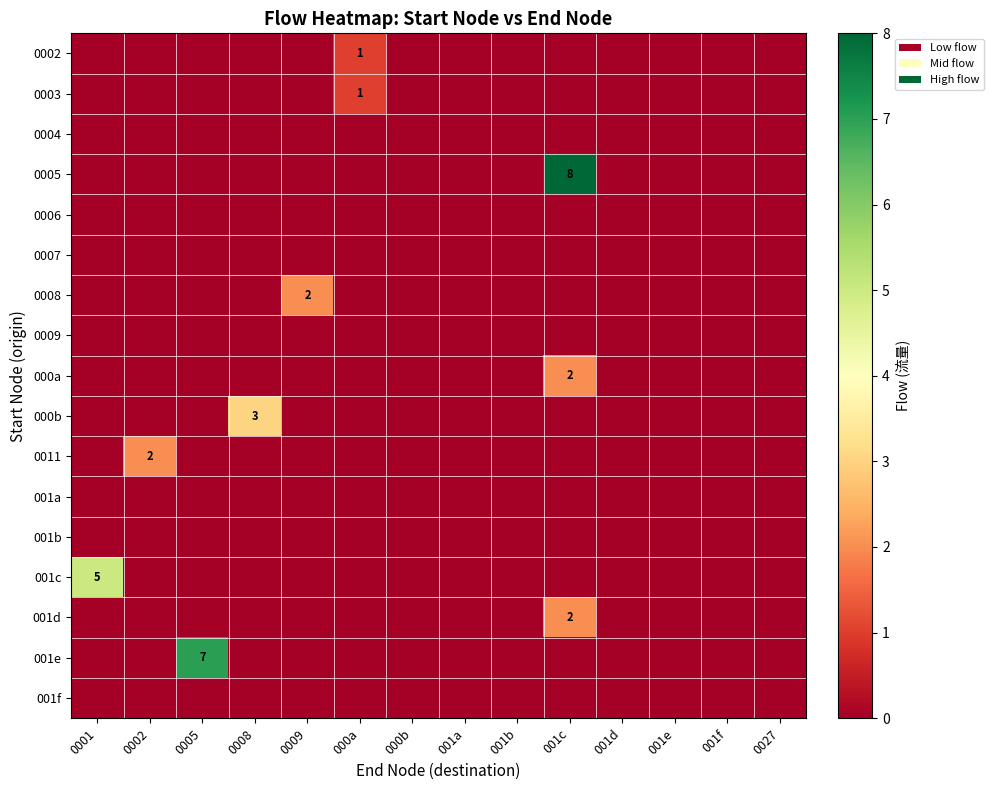

Which series changed the most between 0009 and 001f?

0008